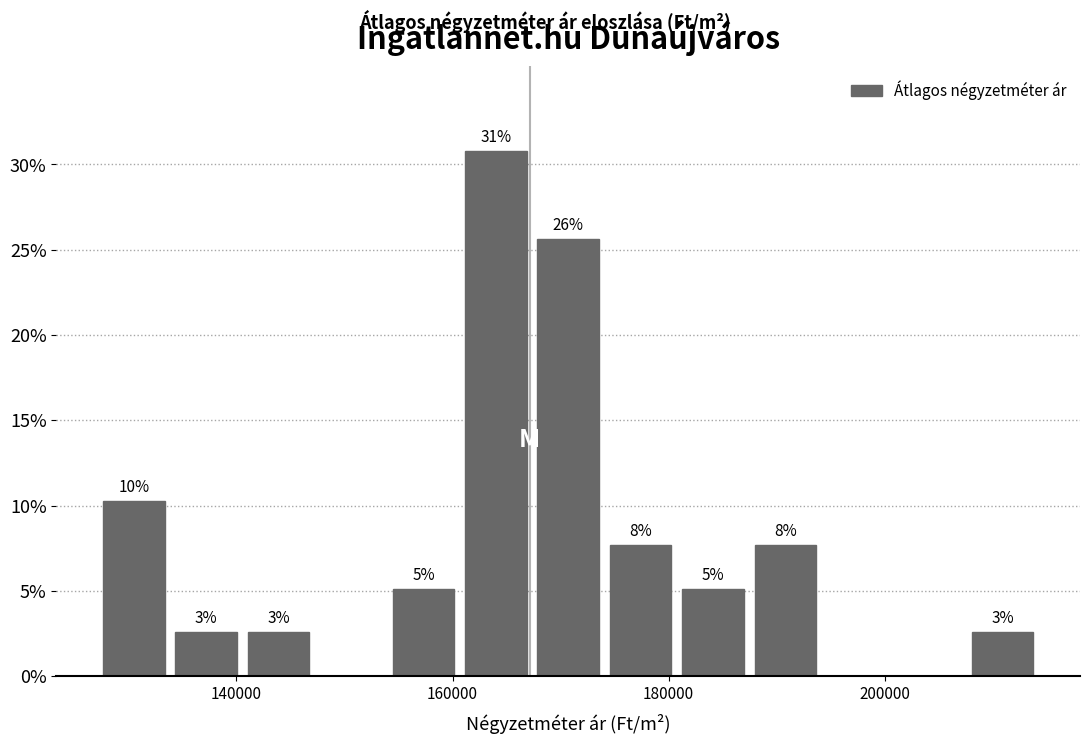

Read against the x-axis, roughly where is the centre of the tallest bar?

164000